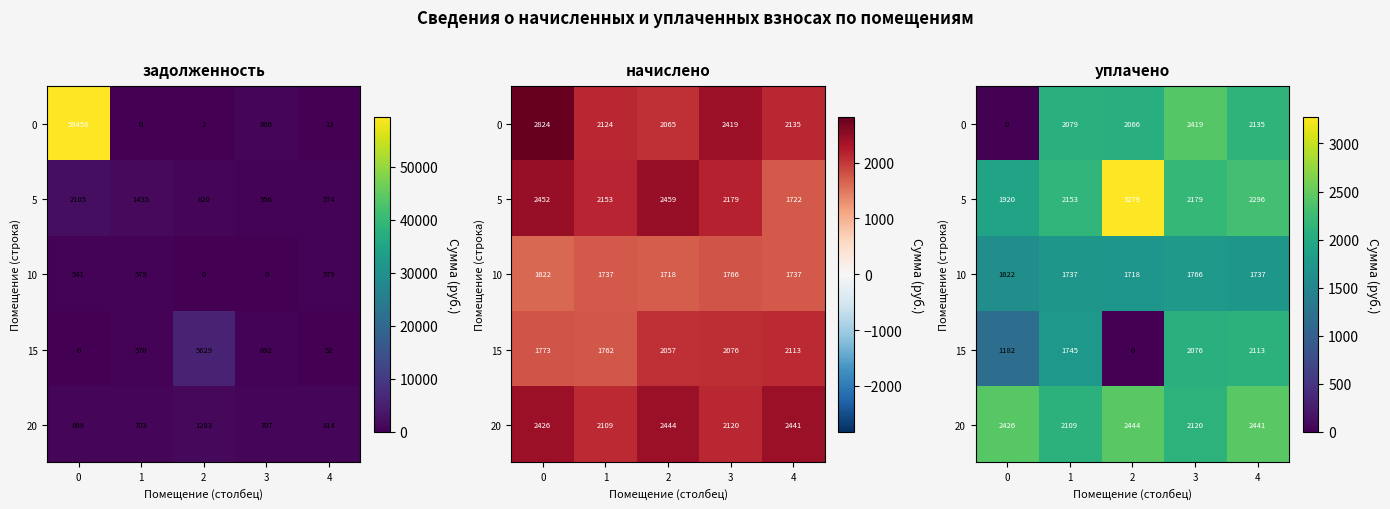

At how many categories does at least one series exceed 3041?

1